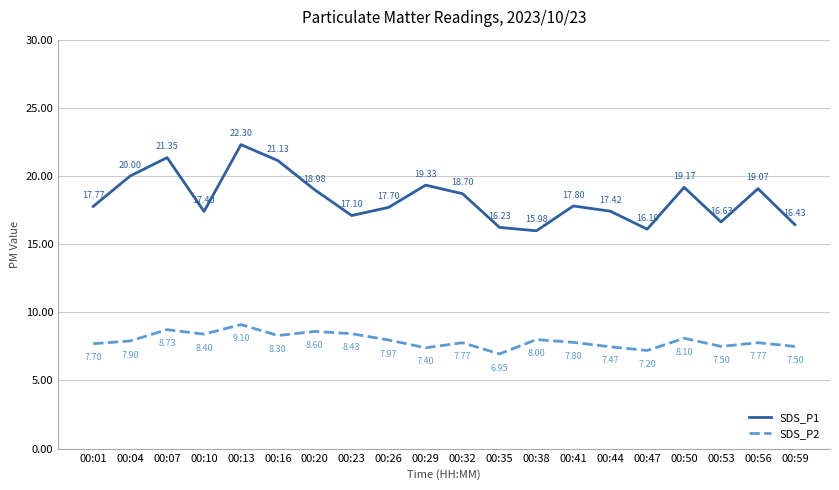

Is it true that SDS_P1 equals 22.3 at 00:13?

True